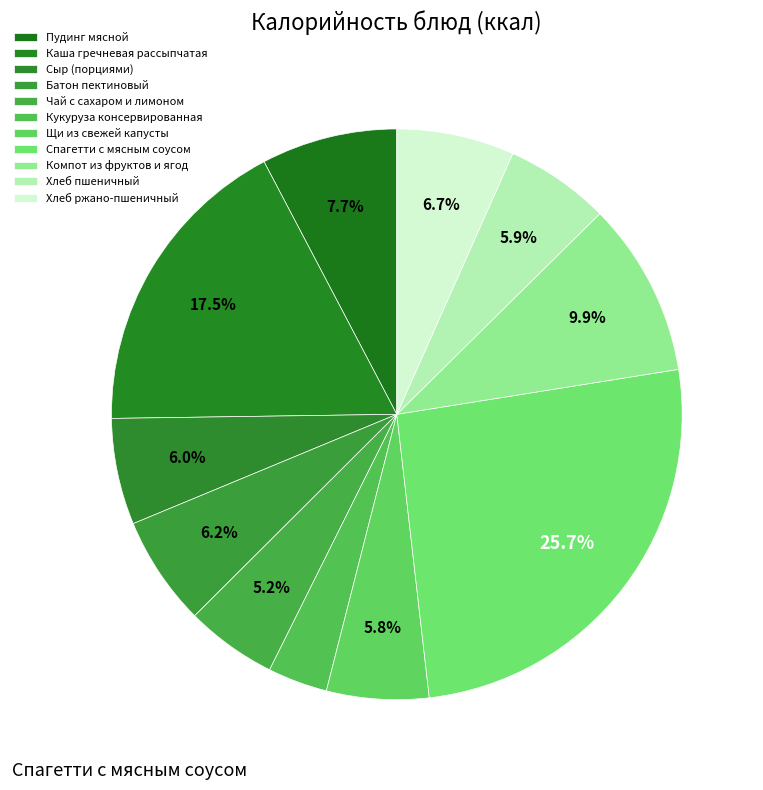

Is the sum of Хлеб пшеничный and Батон пектиновый greater than half?

No